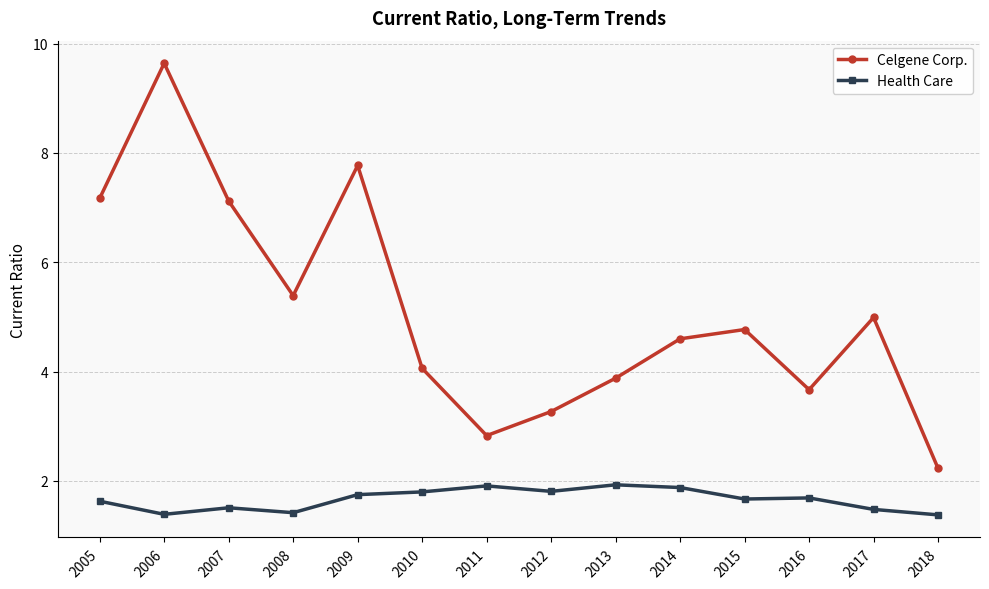

True or false: Celgene Corp. and Health Care intersect in this chart.

False